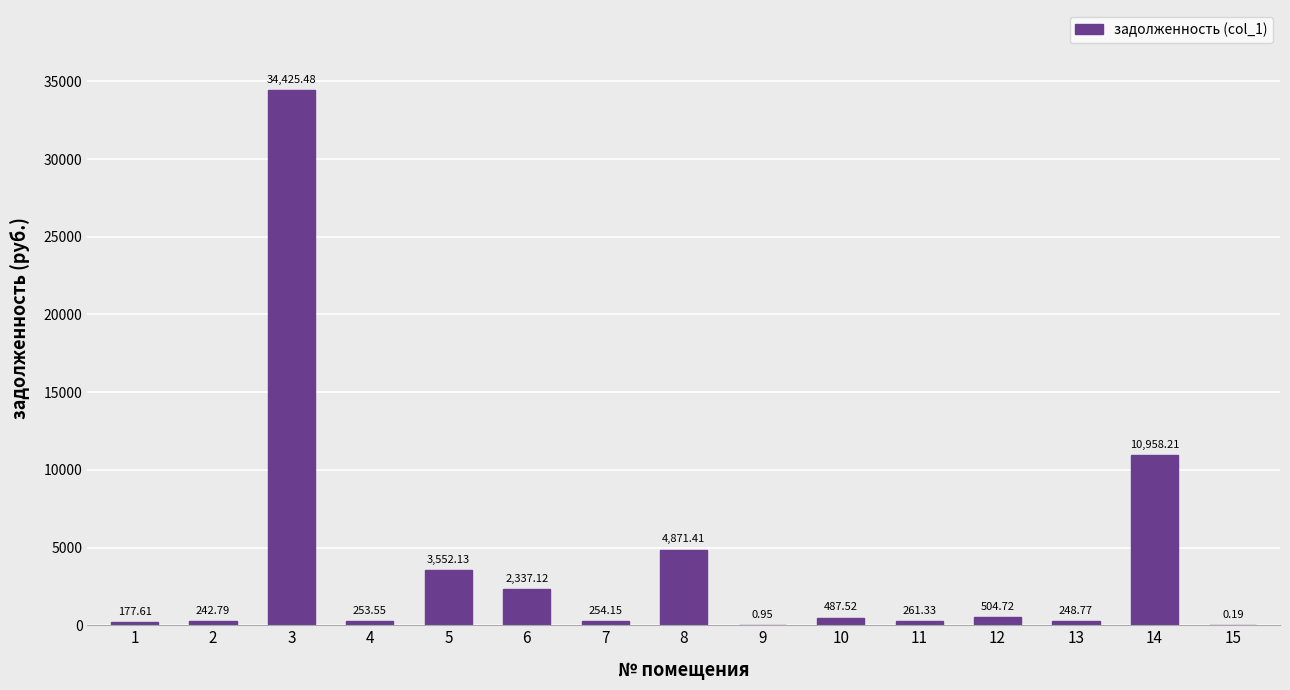

What is the ratio of the value at 5 to the value at 14?

0.3